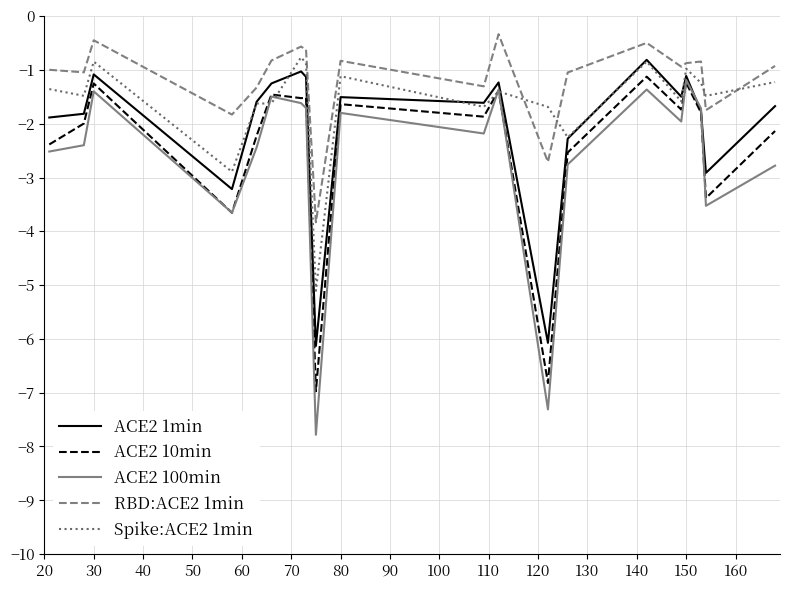

Which series has the largest total across all categories?

RBD:ACE2 1min